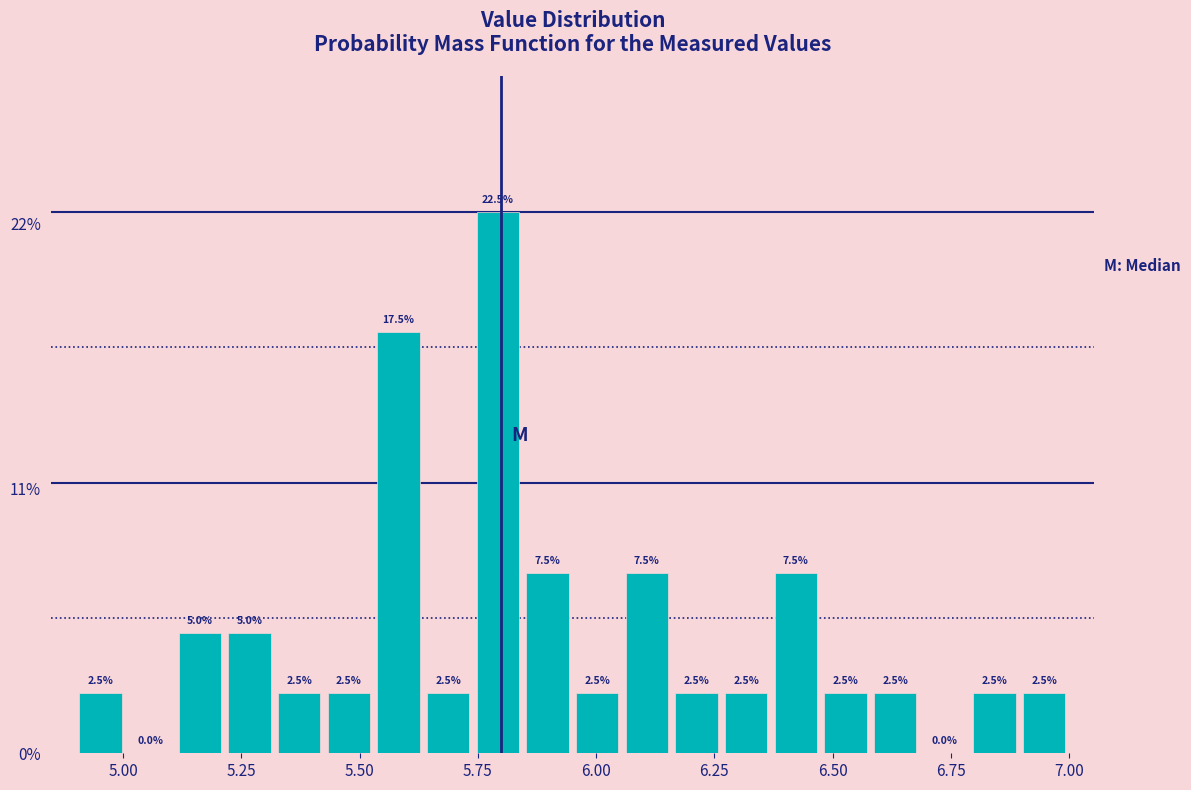

Read against the x-axis, roughly where is the centre of the tallest bar?

5.80